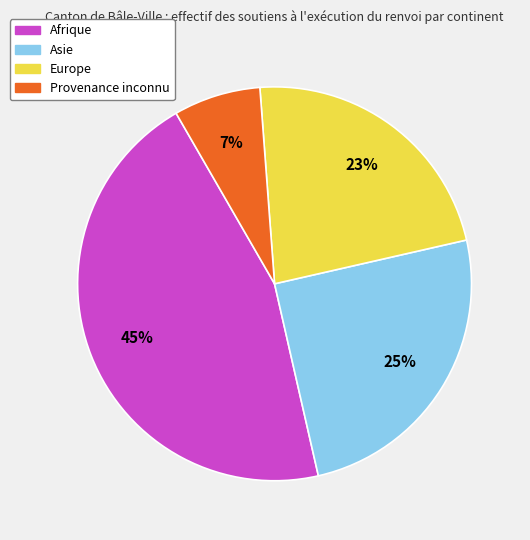

Which has a higher value, Provenance inconnu or Asie?

Asie